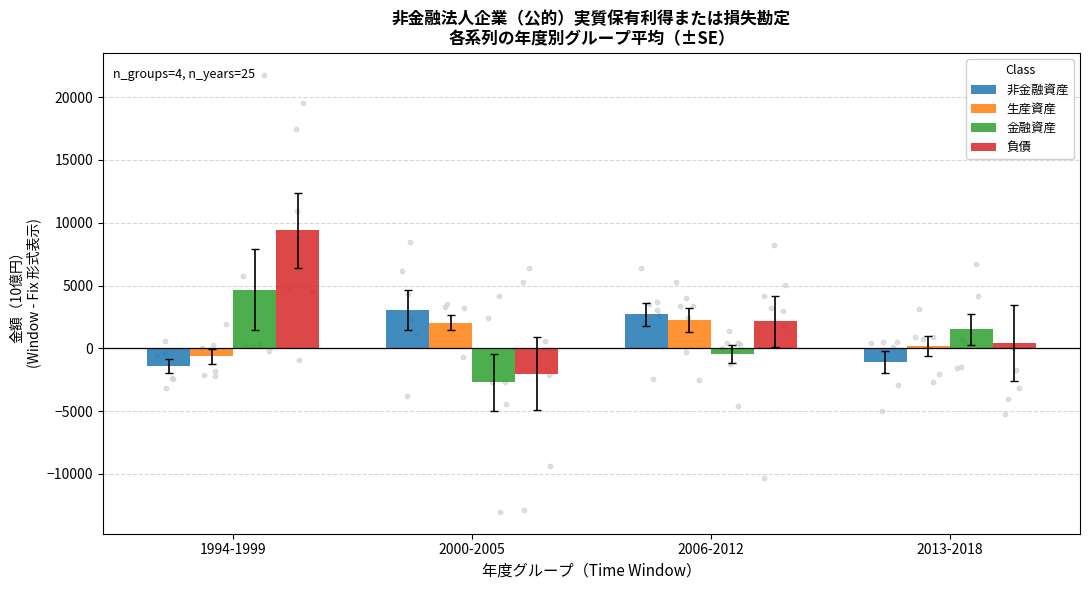

Is the value of 金融資産 at 1994-1999 greater than the value of 負債 at 2000-2005?

Yes